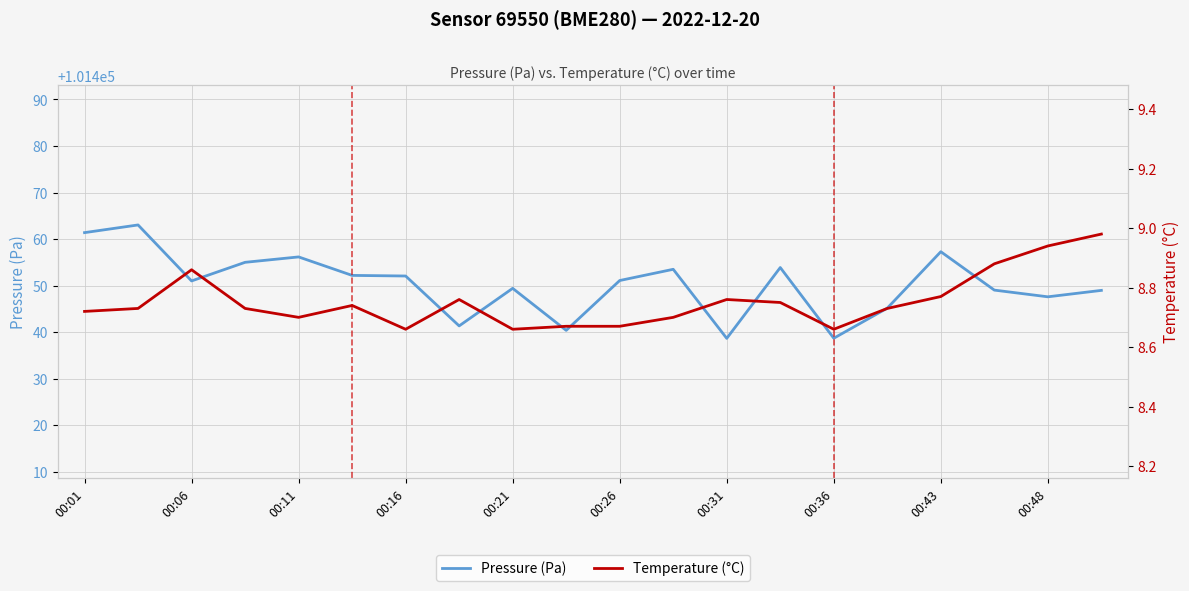

What is the value of the Temperature (°C) point at the 4th from the left?

8.7